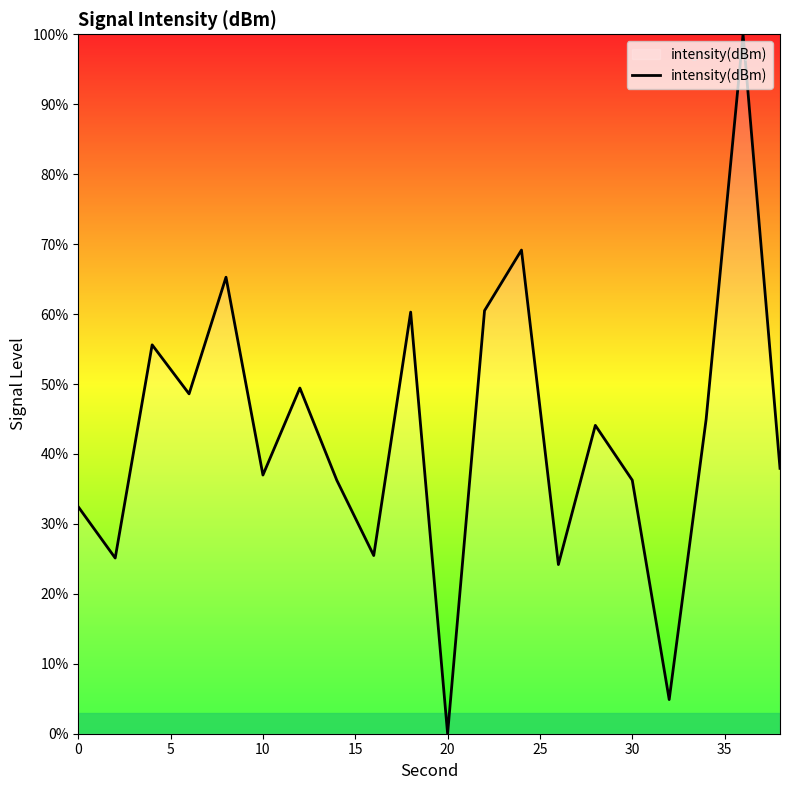

What is the greatest value displayed?

100.0